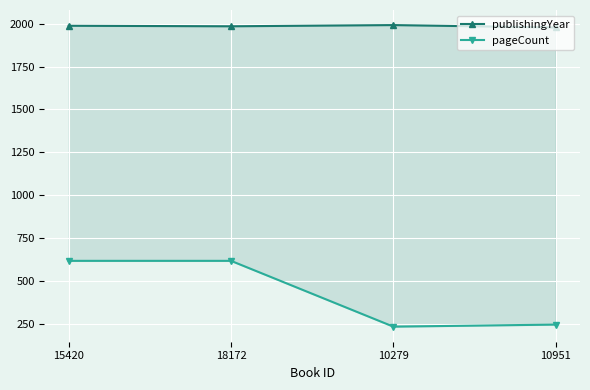

The value of pageCount at 18172 is 616. True or false?

True